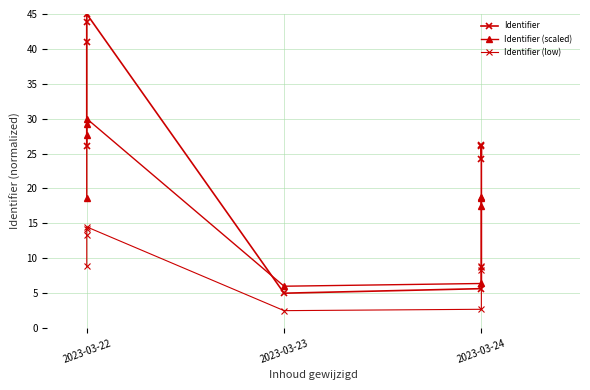

True or false: Identifier (low) and Identifier (scaled) cross at least once.

False